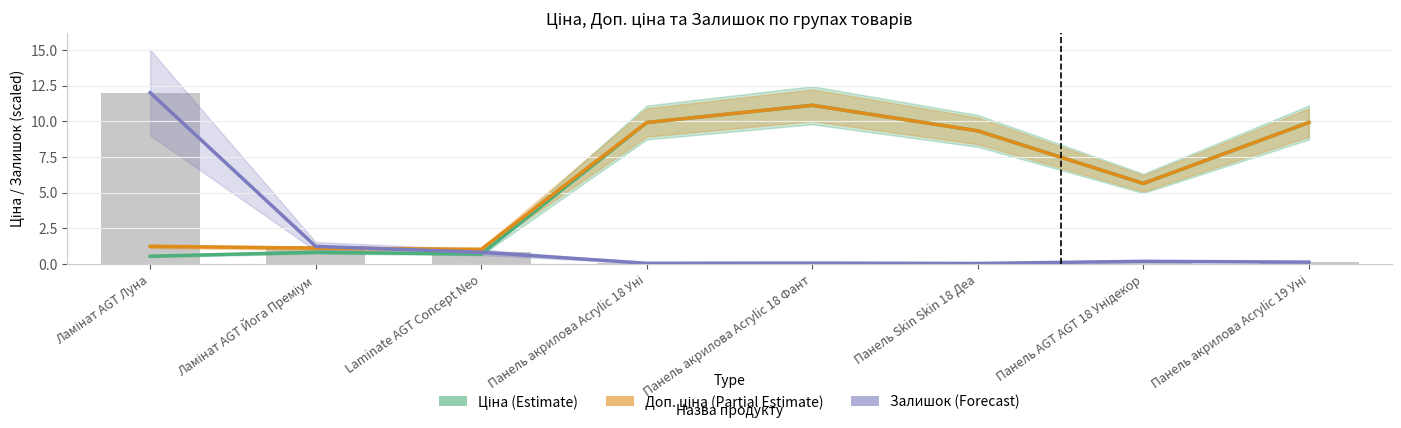

Is it true that Залишок (Forecast) equals 0.0 at Панель акрилова Acrylic 18 Уні?

True